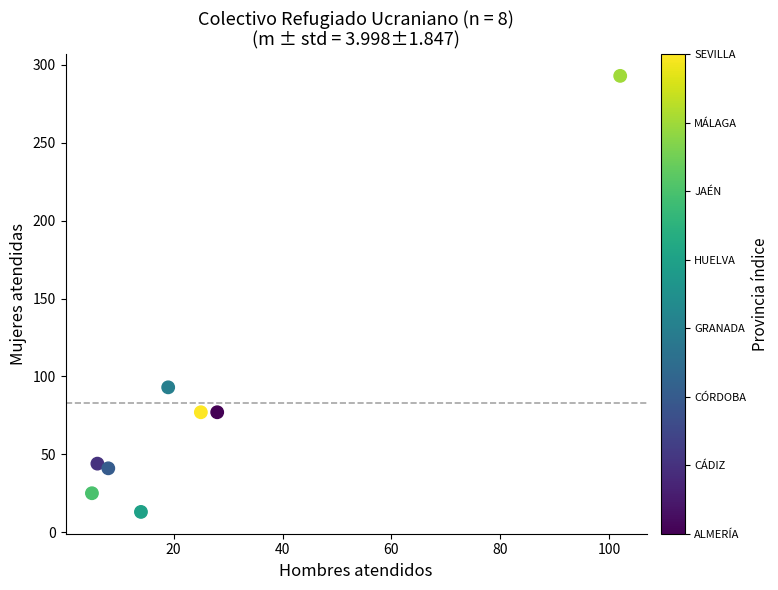

What is the range of X values (max minus min)?

97